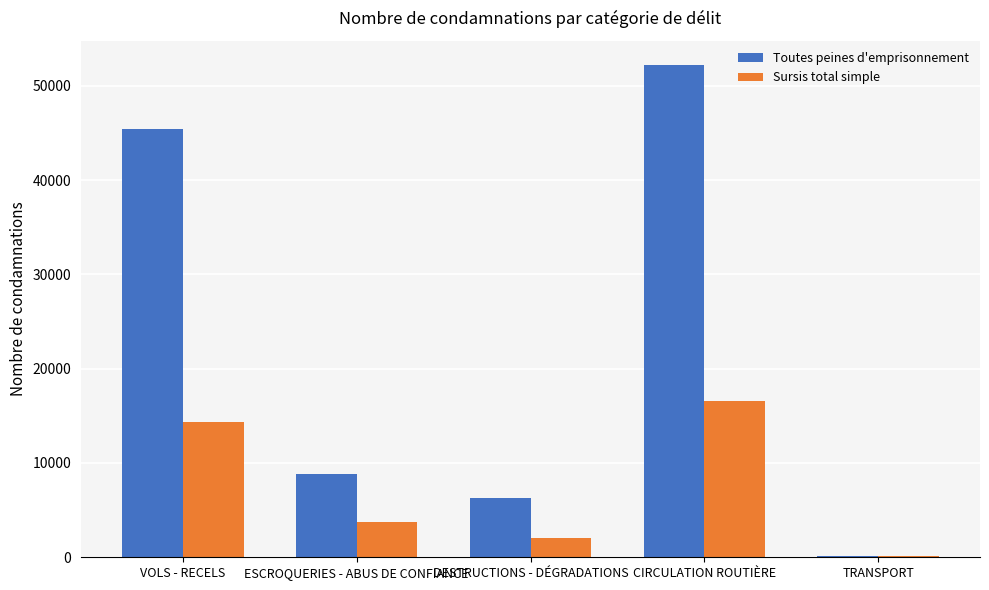

The Toutes peines d'emprisonnement series shows 45449 at VOLS - RECELS. True or false?

True